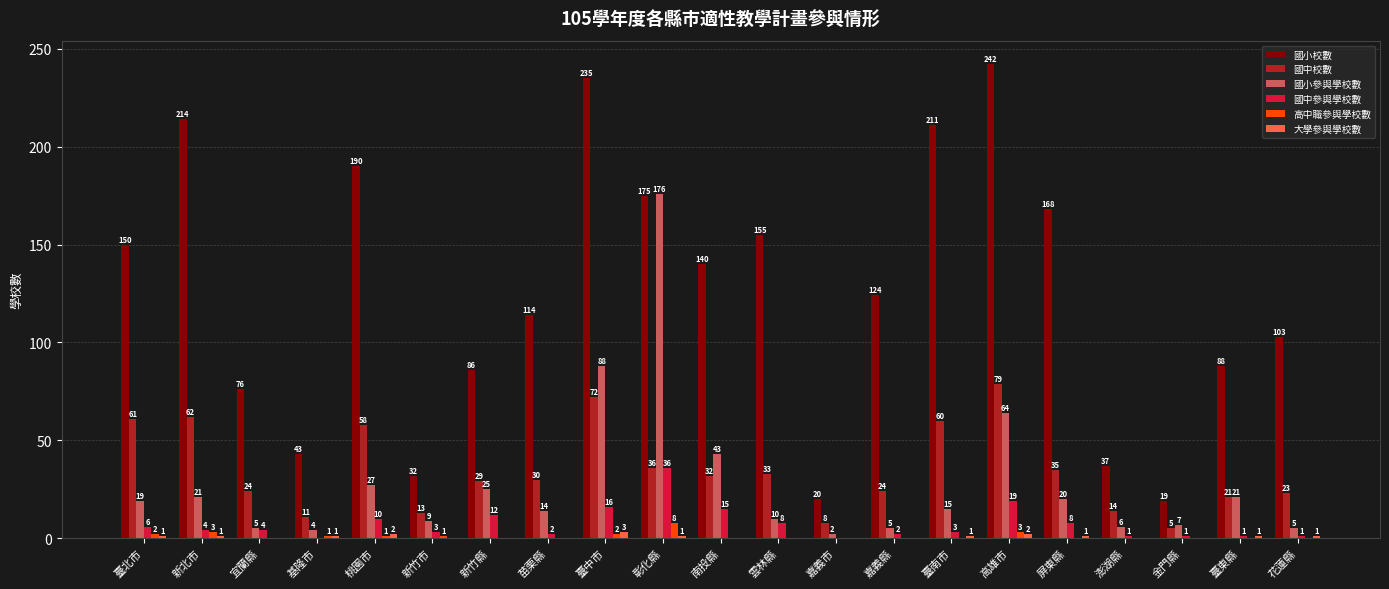

Where is 國中參與學校數 nearest to the value 18?

高雄市